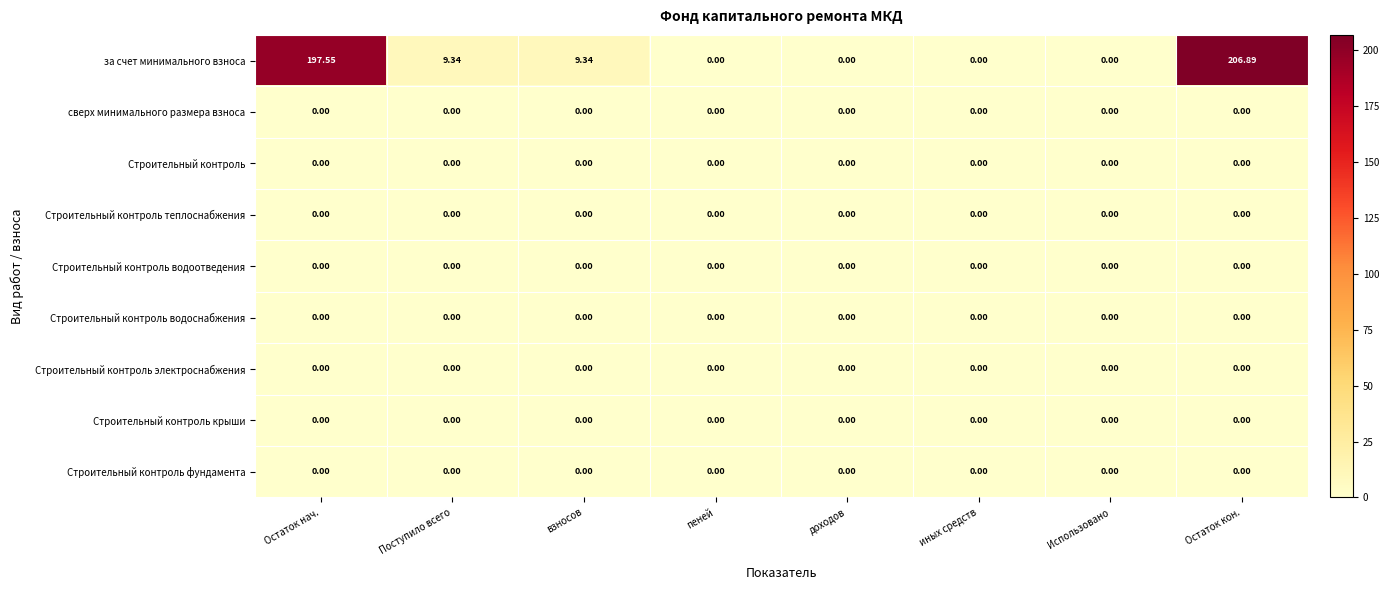

Which series changed the most between иных средств and Остаток кон.?

за счет минимального взноса